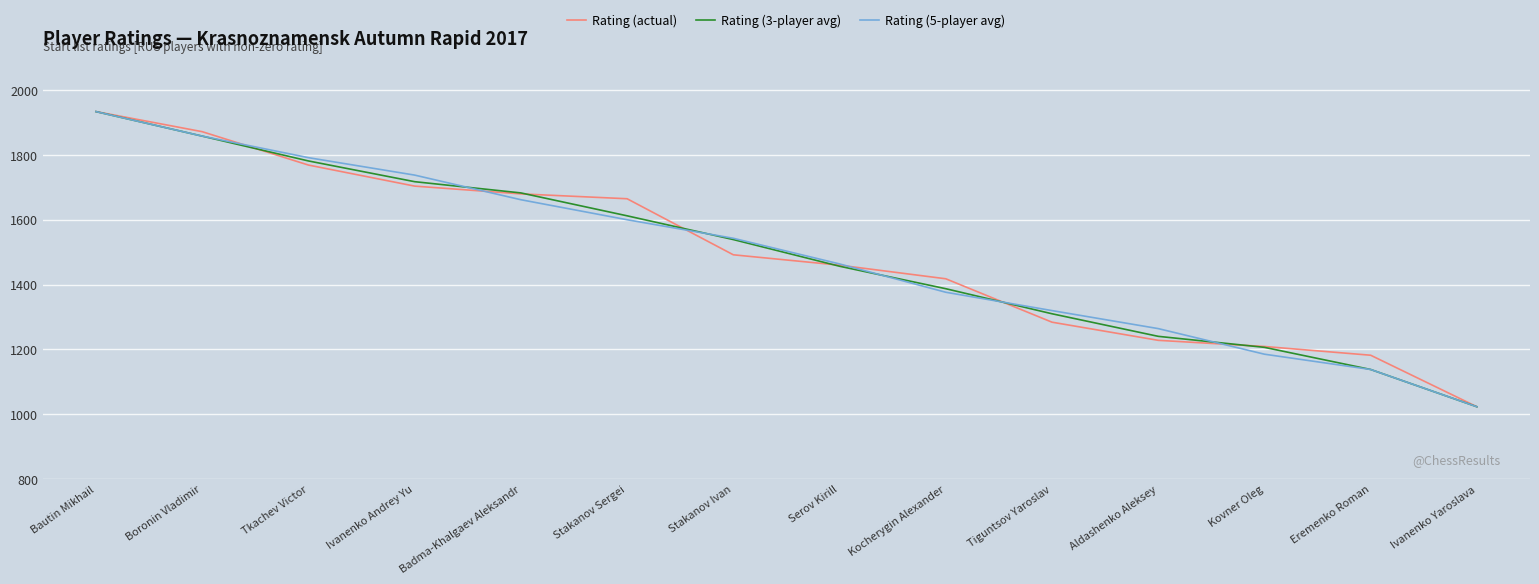

At which category is the sum across all series the highest?

Bautin Mikhail